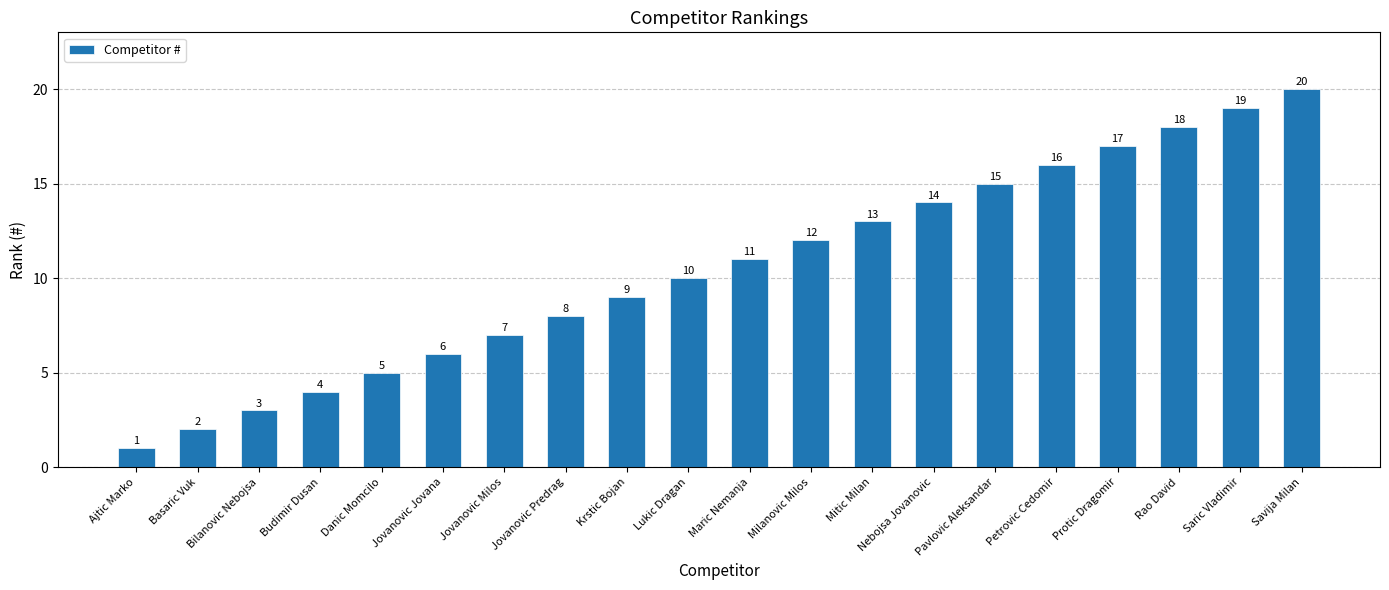

Reading left to right, what are all the values shown in this chart?

Ajtic Marko=1	Basaric Vuk=2	Bilanovic Nebojsa=3	Budimir Dusan=4	Danic Momcilo=5	Jovanovic Jovana=6	Jovanovic Milos=7	Jovanovic Predrag=8	Krstic Bojan=9	Lukic Dragan=10	Maric Nemanja=11	Milanovic Milos=12	Mitic Milan=13	Nebojsa Jovanovic=14	Pavlovic Aleksandar=15	Petrovic Cedomir=16	Protic Dragomir=17	Rao David=18	Saric Vladimir=19	Savija Milan=20